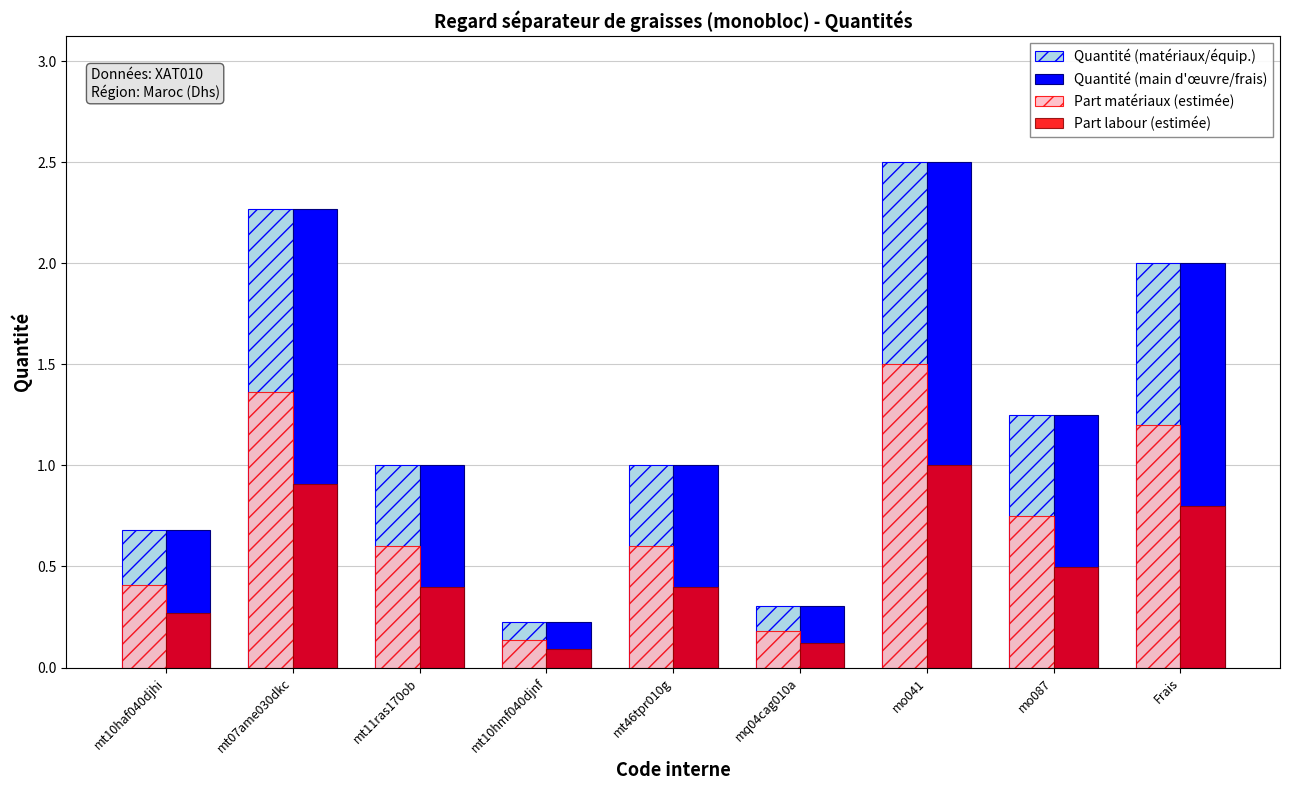

True or false: Quantité (main d'œuvre/frais) has a value of 2.3 at mt07ame030dkc.

True